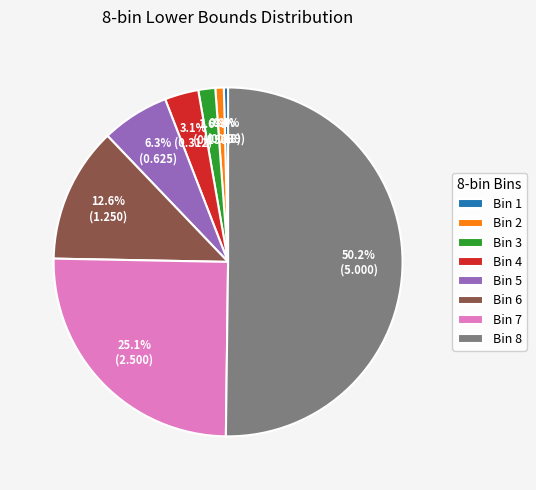

Which category has the biggest portion of the pie?

Bin 8